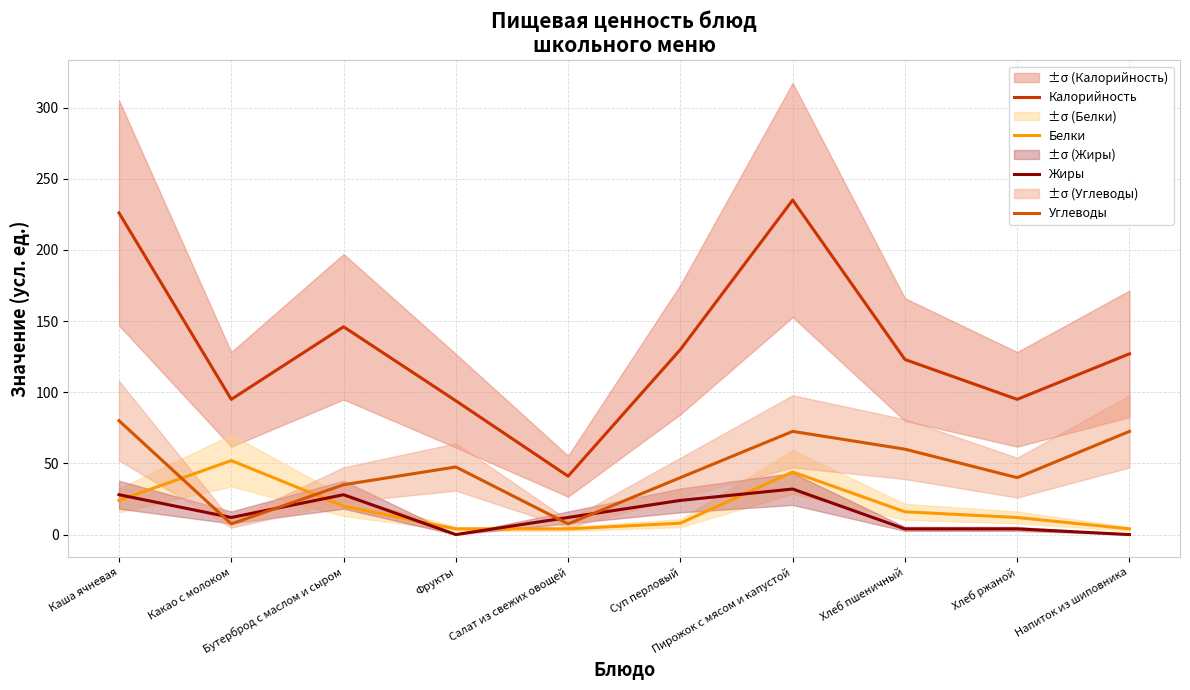

The Углеводы series shows 11.6 at Хлеб ржаной. True or false?

False